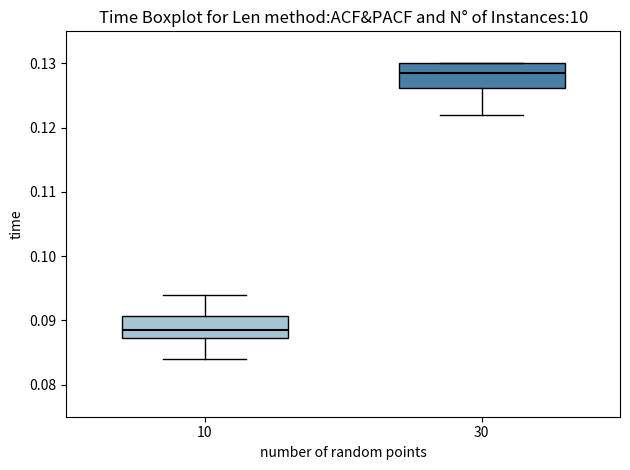

Reading left to right, transcribe this box plot: for each box, give where its median line is, the range the box spans, and where its two whiskers end, as read against the y-axis. The values are not printed on the chart, so give them approximately, as read against the axis.

10: median 0.089, box 0.087 to 0.091, whiskers 0.084 to 0.094
30: median 0.129, box 0.126 to 0.130, whiskers 0.122 to 0.130